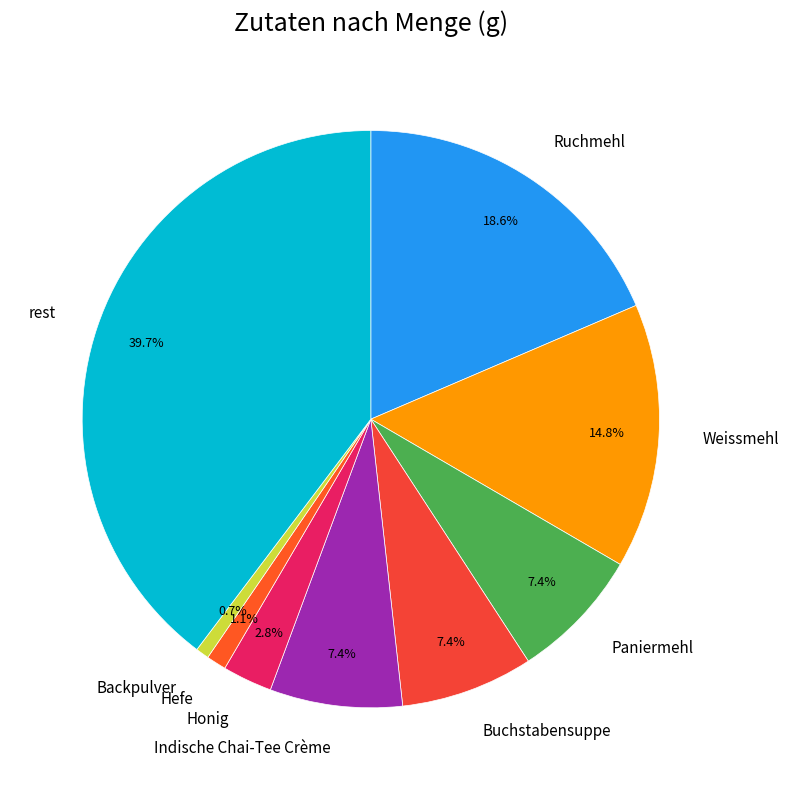

Is the sum of Hefe and Honig greater than half?

No